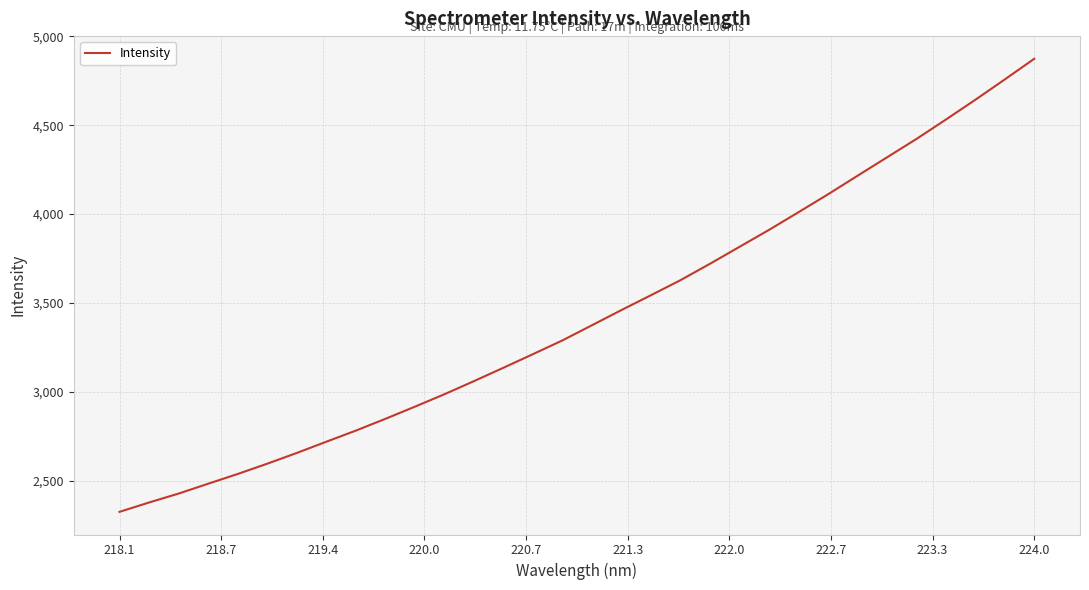

What is the sum of all values?

109678.4